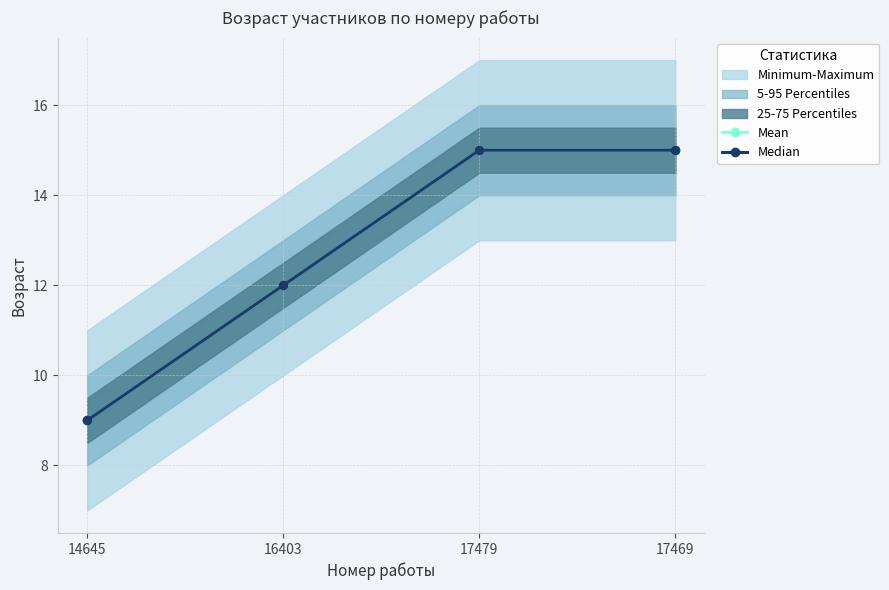

Reading left to right, what are all the values shown in this chart?

Mean: 14645=9	16403=12	17479=15	17469=15
Median: 14645=9	16403=12	17479=15	17469=15